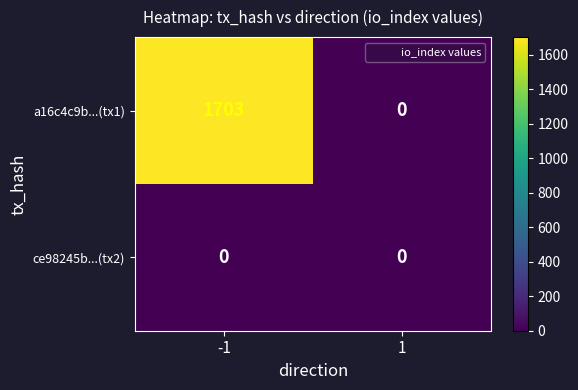

What is the sum of all a16c4c9b...(tx1) values?

1703